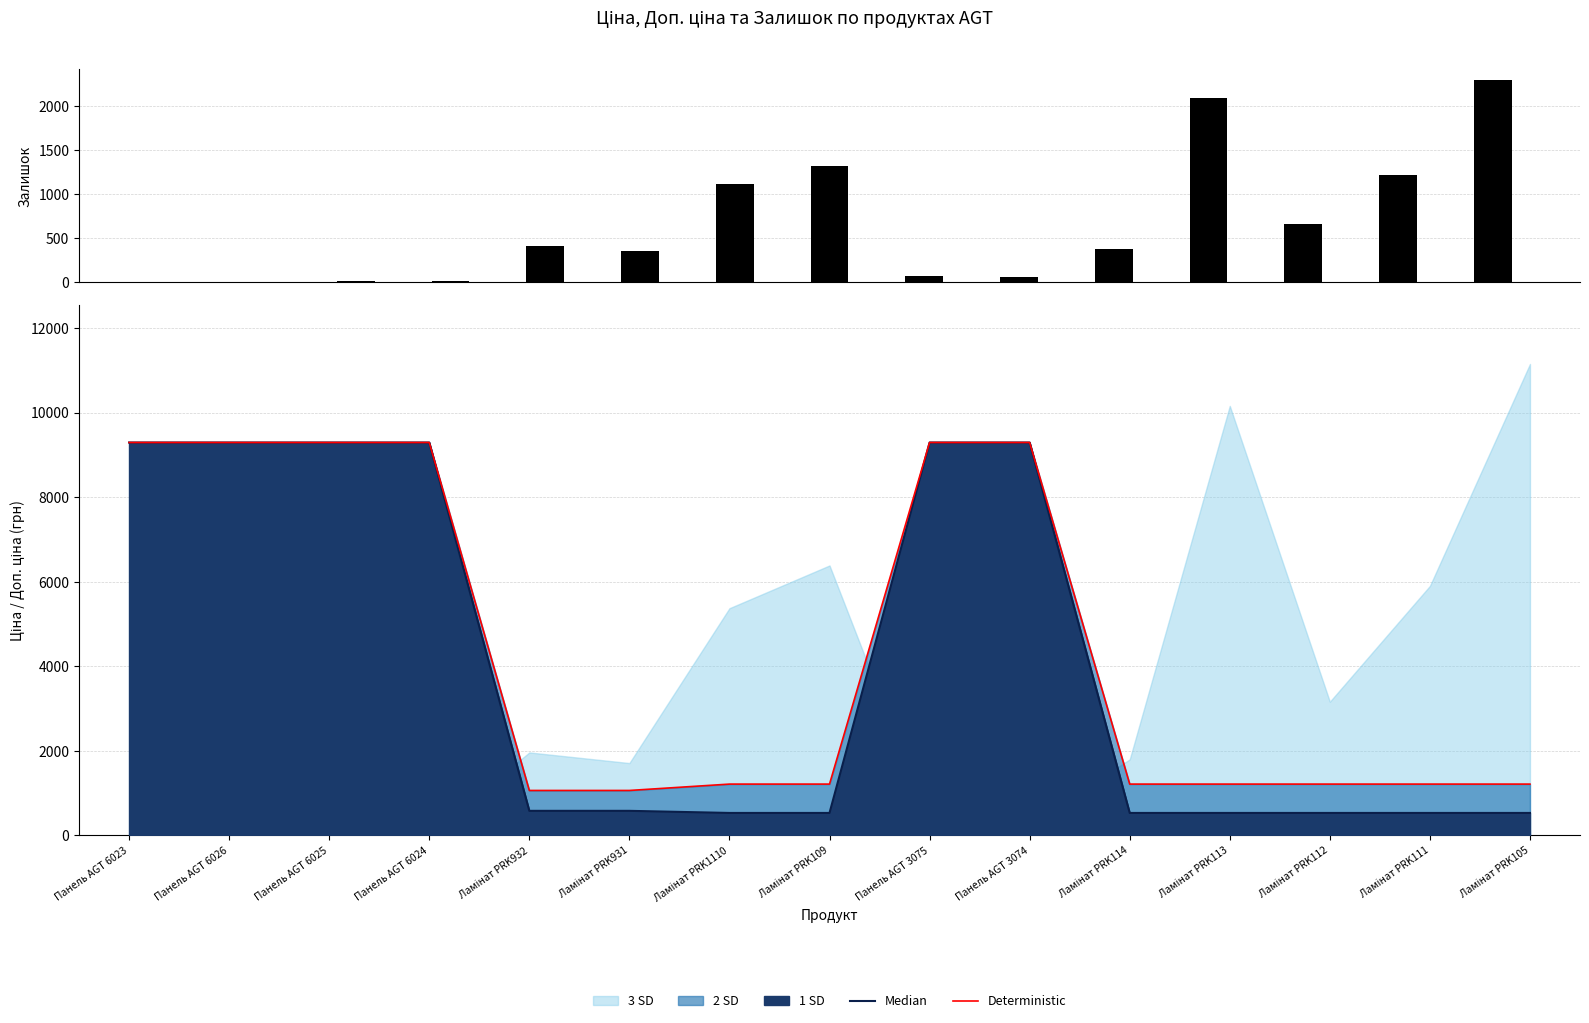

Between Панель AGT 6026 and Ламінат PRK1110, which is larger?

Ламінат PRK1110